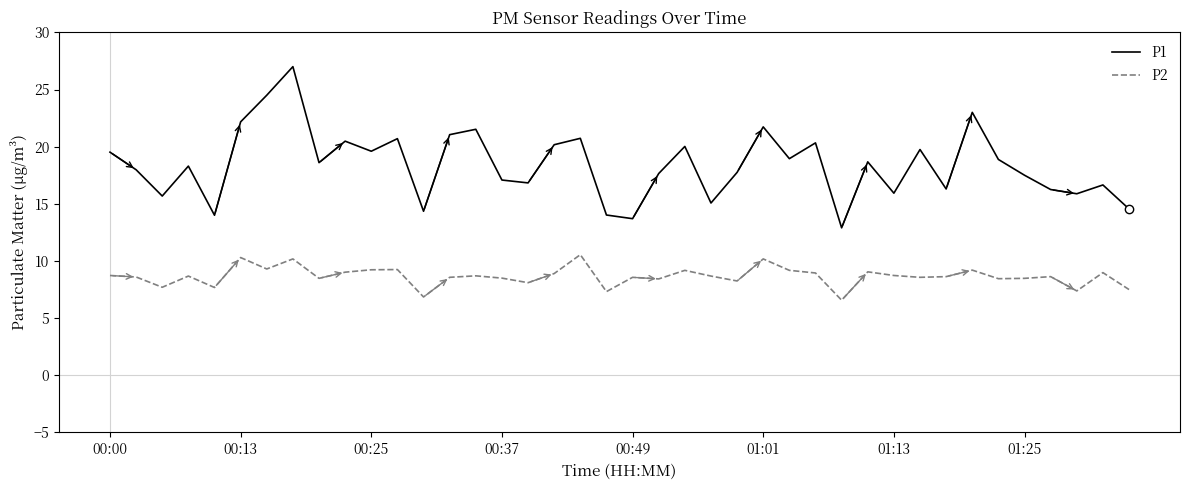

What is the lowest value of the P2 series?

6.6